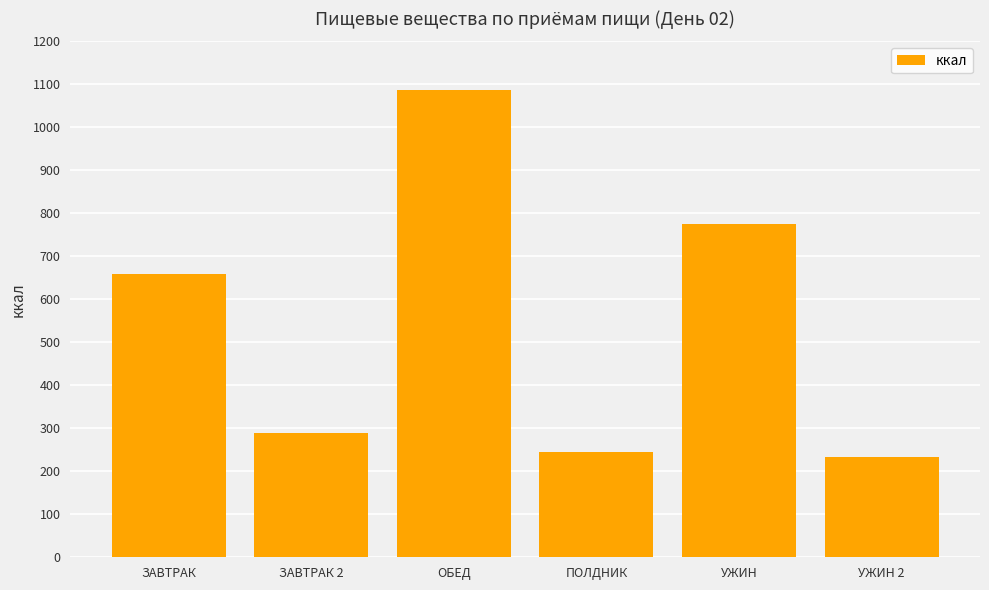

What value does the data have at ОБЕД?

1086.0